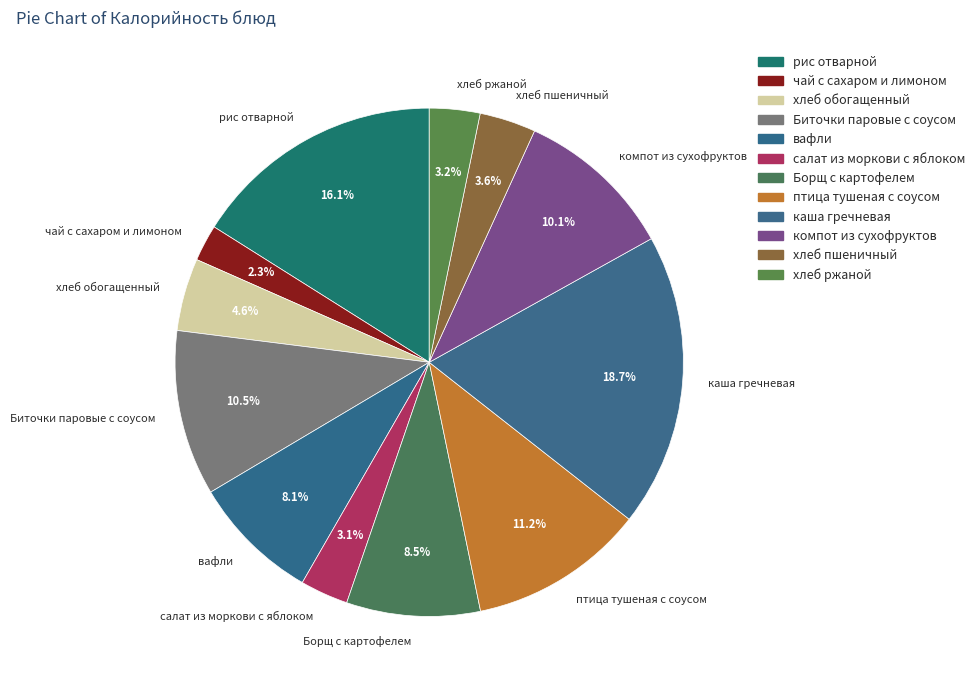

How many segments does this pie chart have?

12